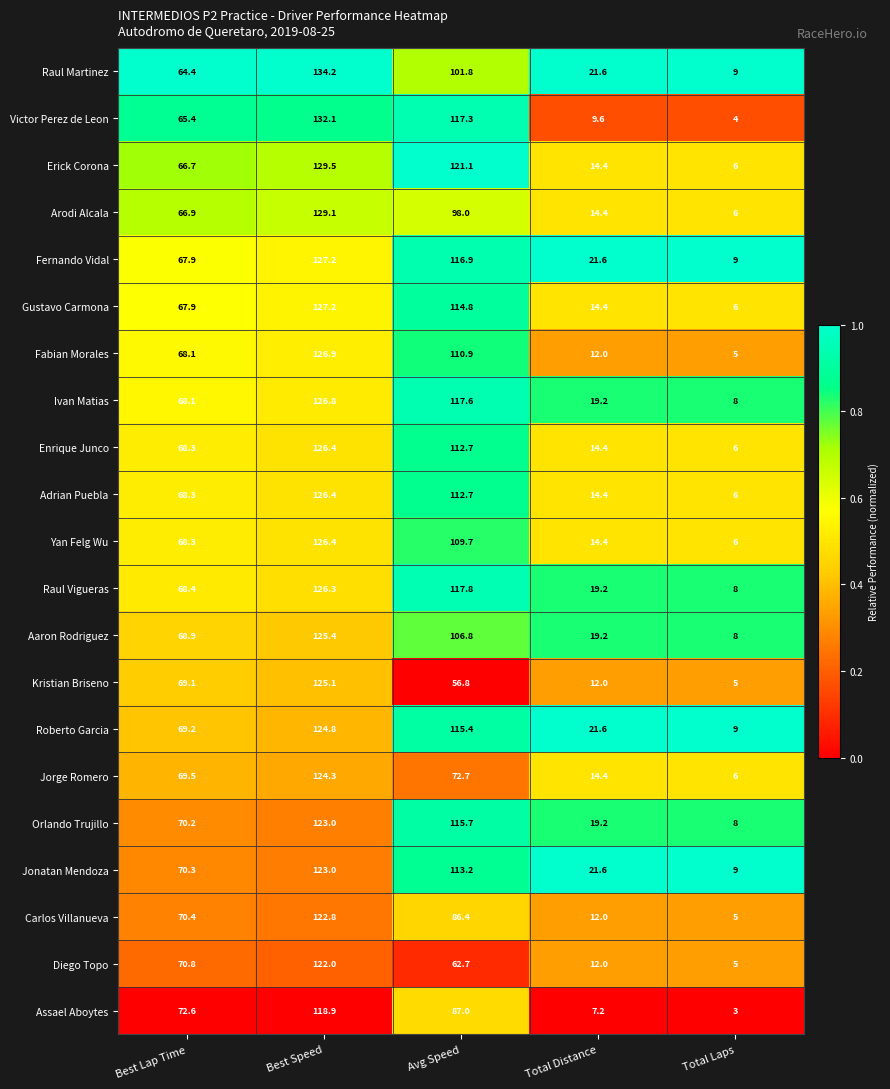

At which category is the sum across all series the highest?

Best Speed